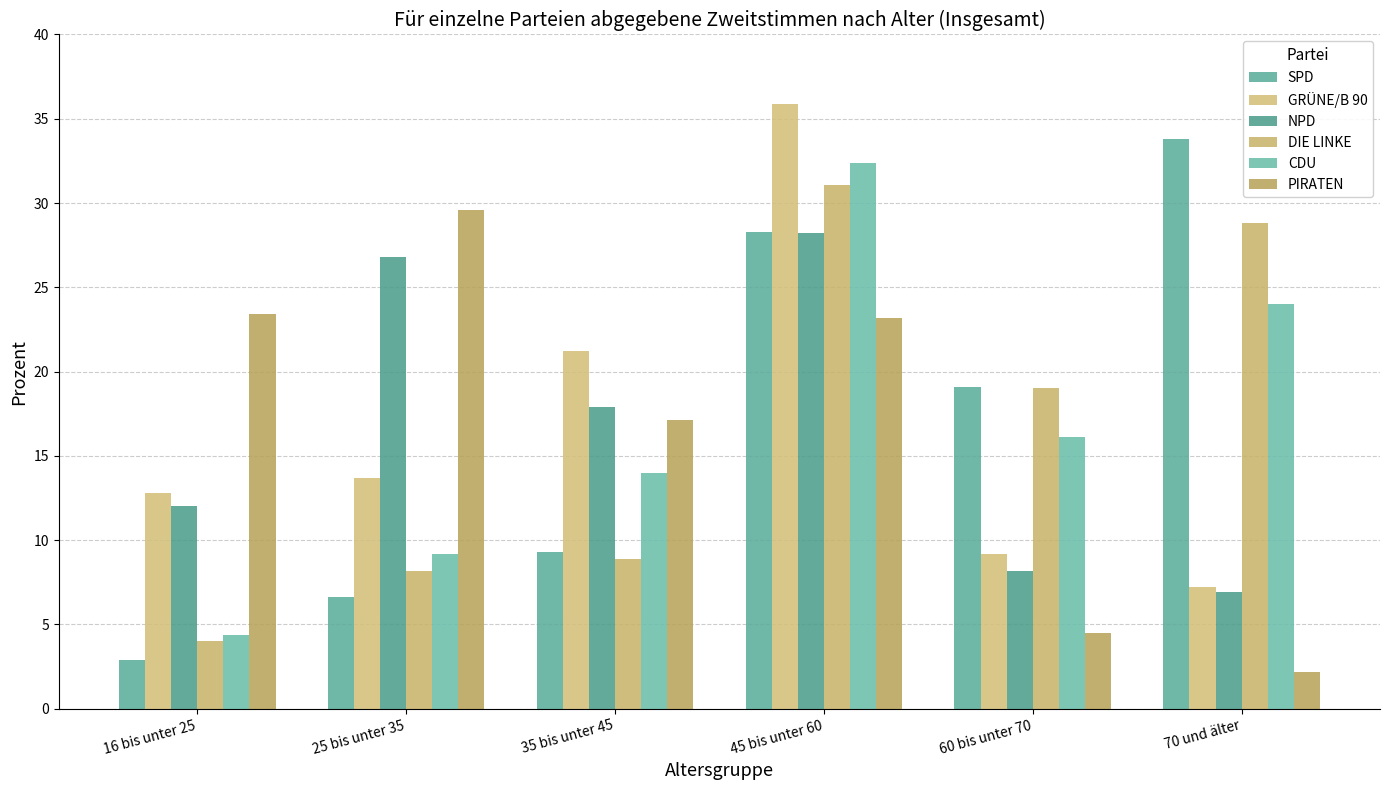

How many data points in SPD are above 19?

3